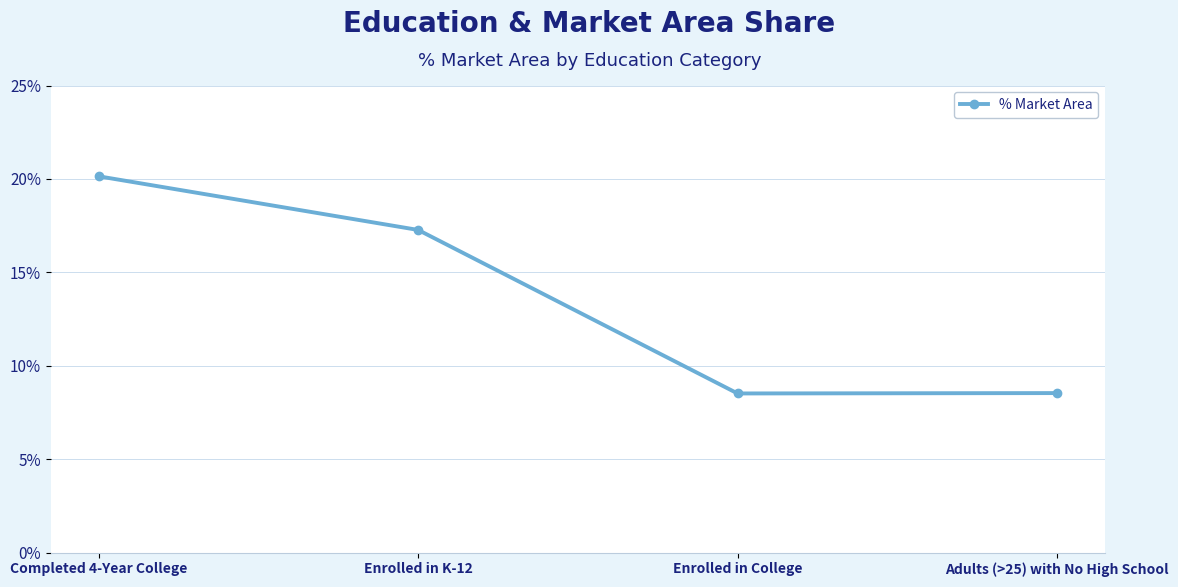

Rank the categories by value from highest to lowest.

Completed 4-Year College, Enrolled in K-12, Adults (>25) with No High School, Enrolled in College